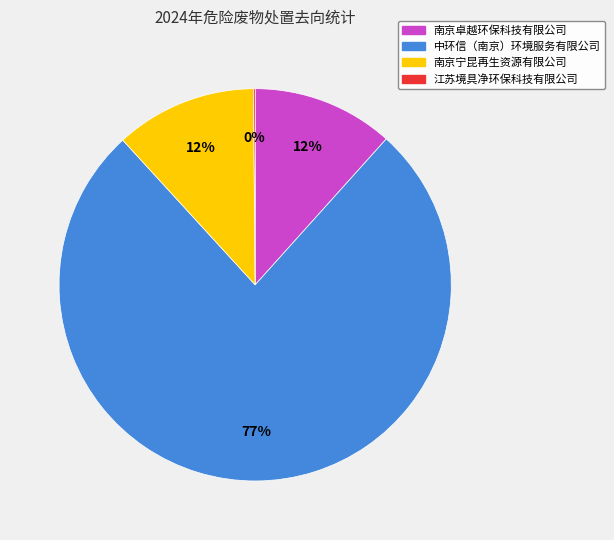

To the nearest percent, what is the average slice percentage?

25%